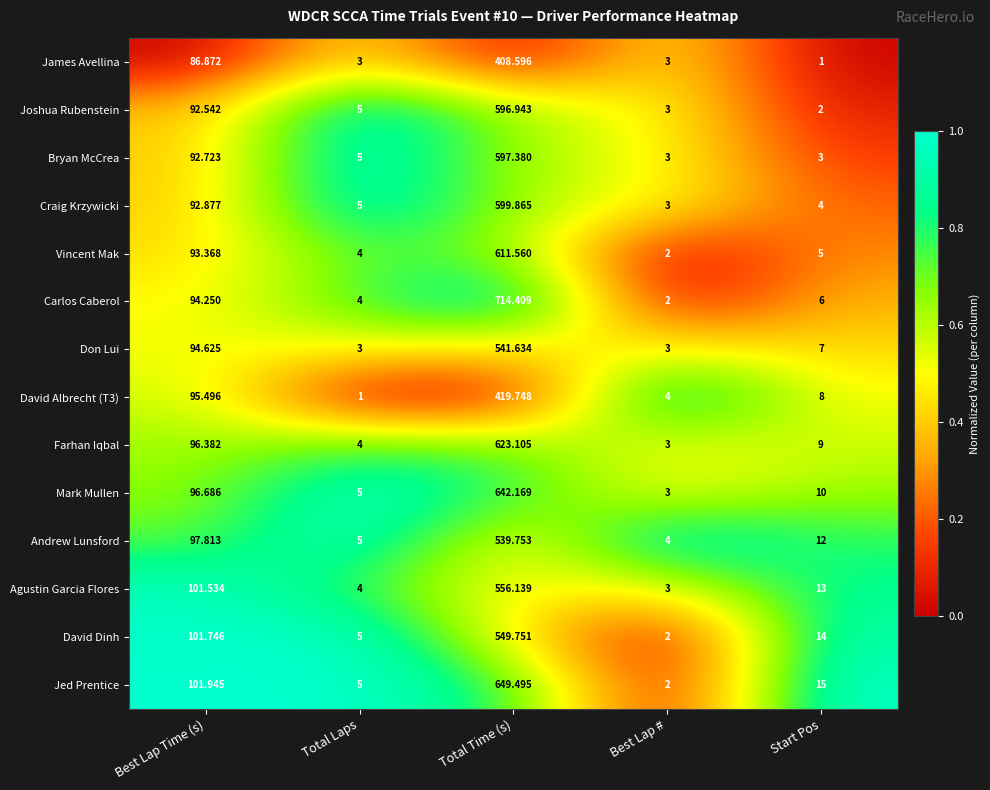

Which series has the largest range (max minus min)?

Carlos Caberol